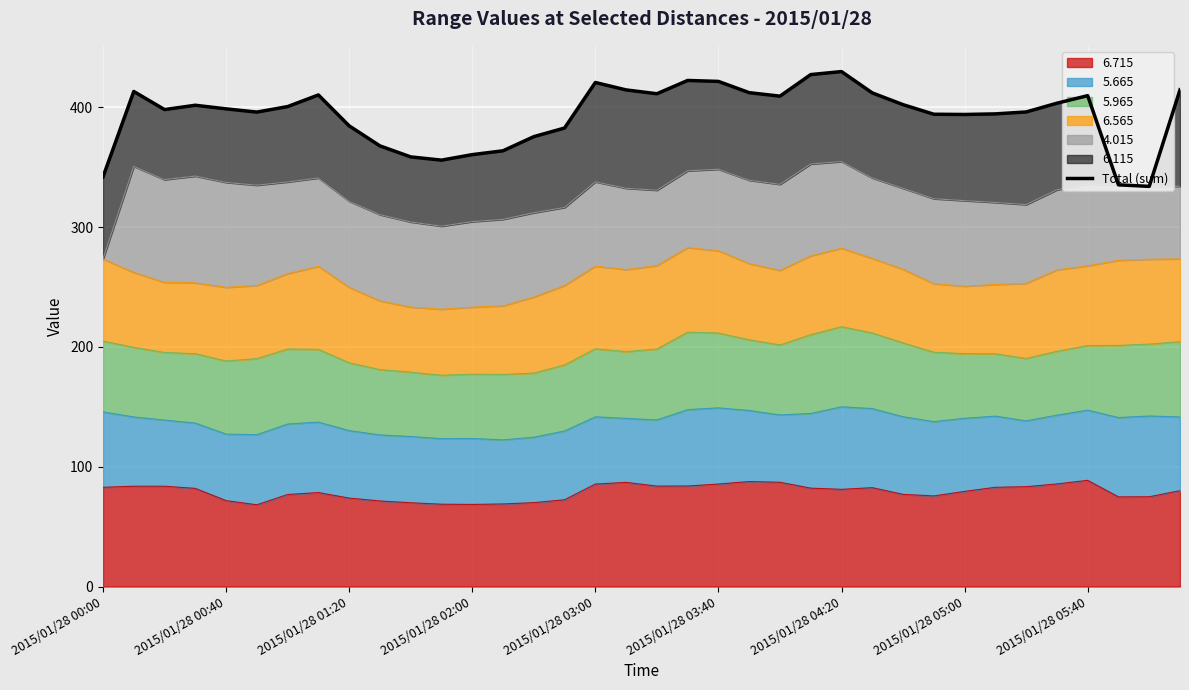

The value at 23 is 427.2. True or false?

True